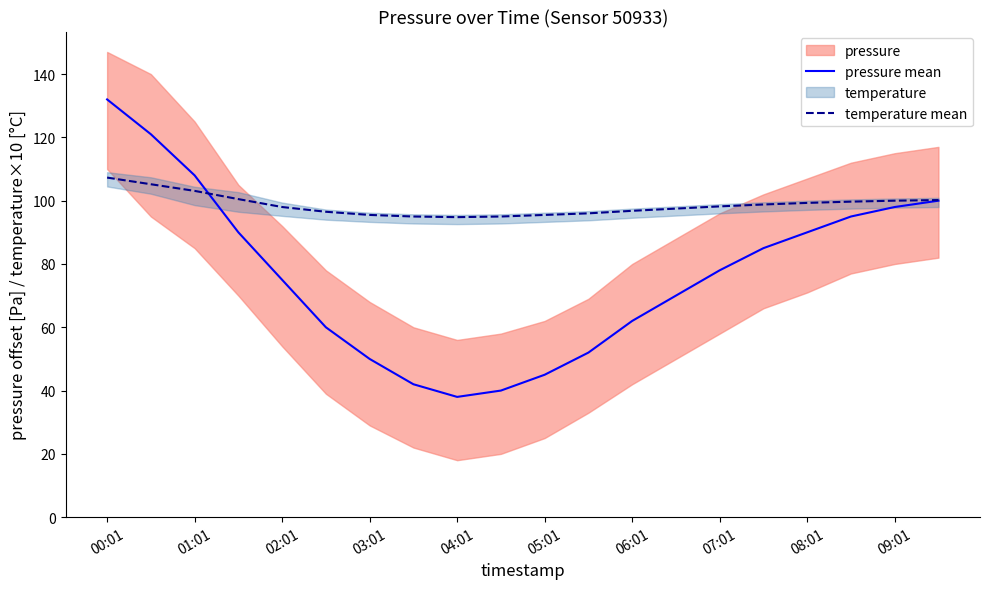

At how many categories does at least one series exceed 55?

20